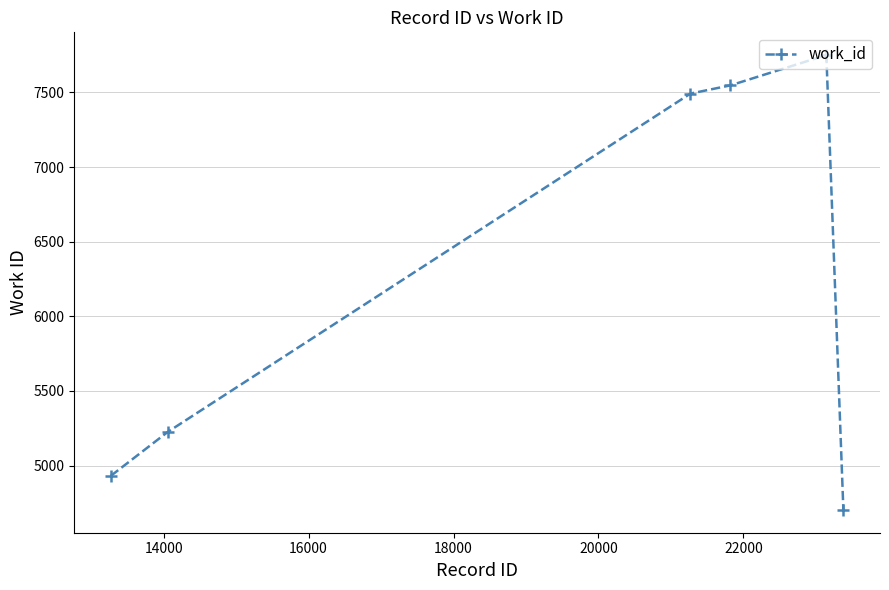

Reading left to right, transcribe all the data shown in this chart.

4931	5225	7492	7547	7750	4702